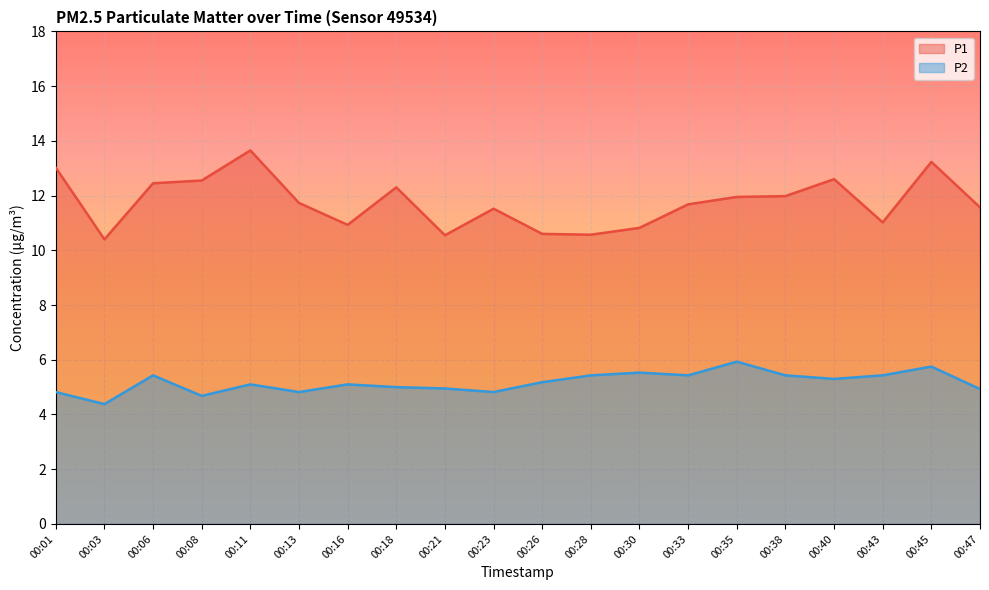

Which label corresponds to the smallest value in the chart?

00:03